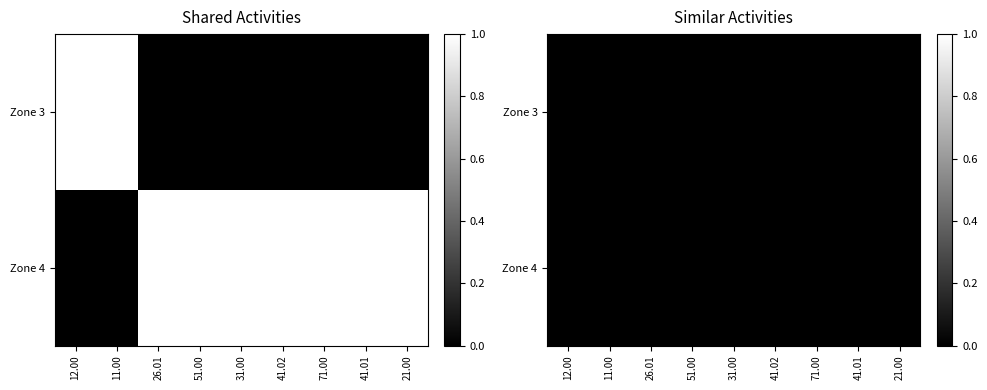

List the series in order of their peak value, lowest first.

3, 4